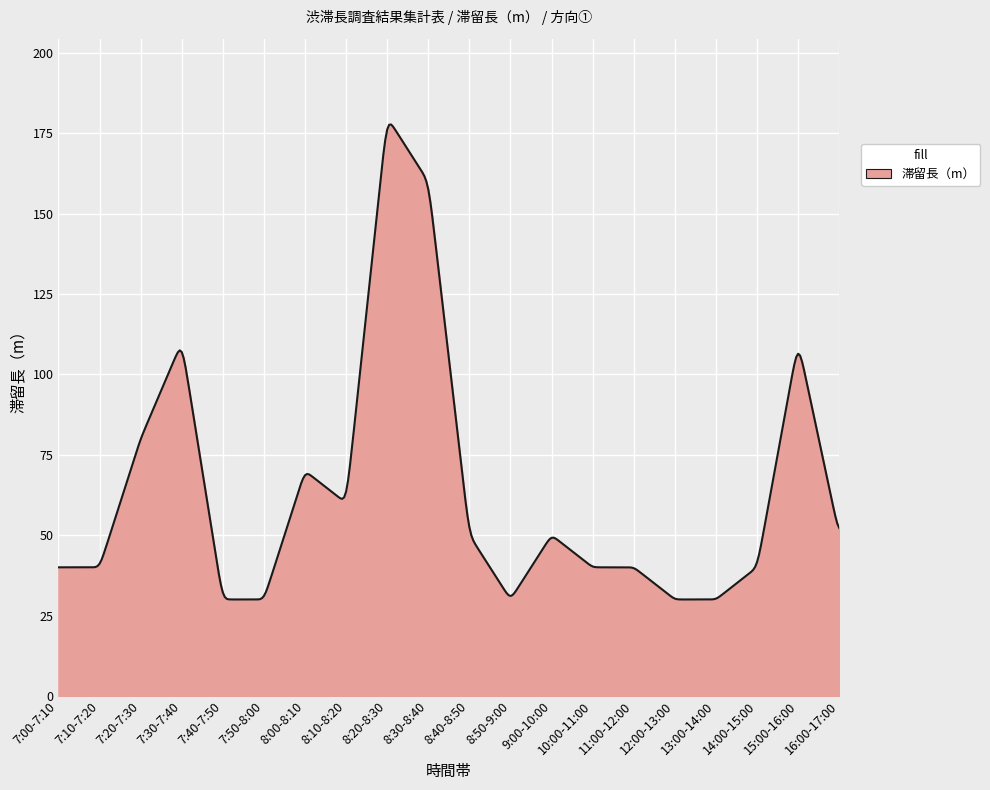

What is the difference between the maximum and minimum values?

147.7